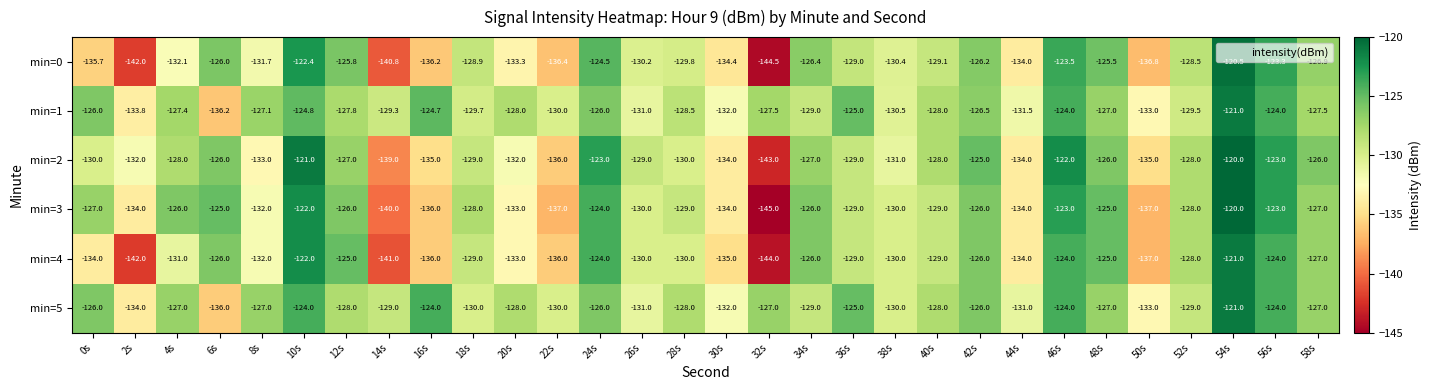

At which category is the sum across all series the highest?

54s